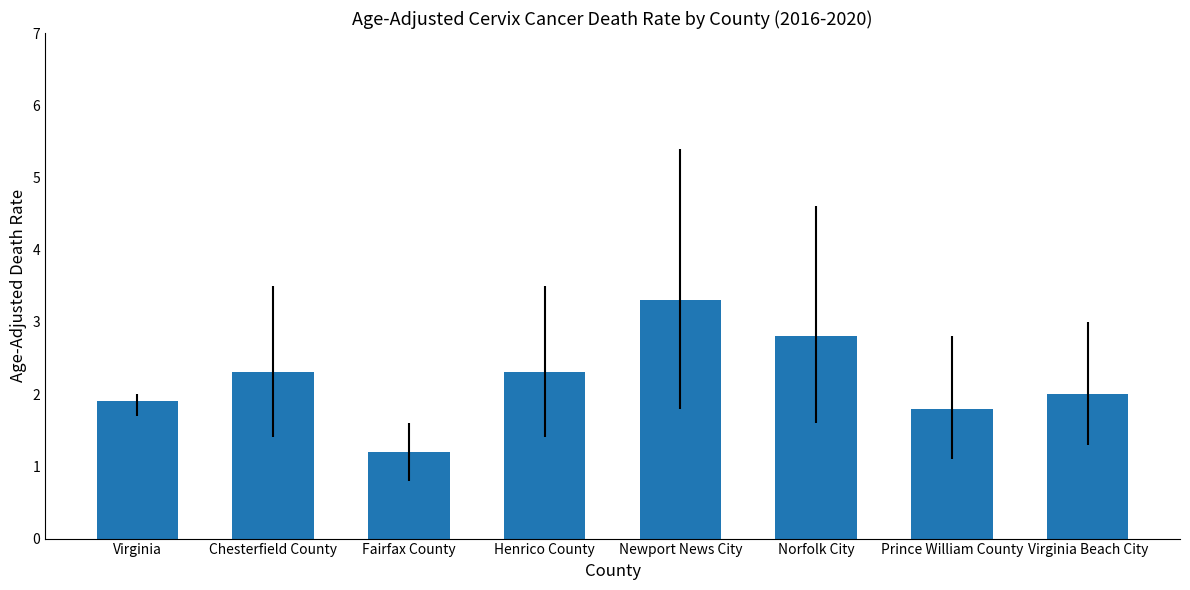

What is the maximum value shown in the chart?

3.3